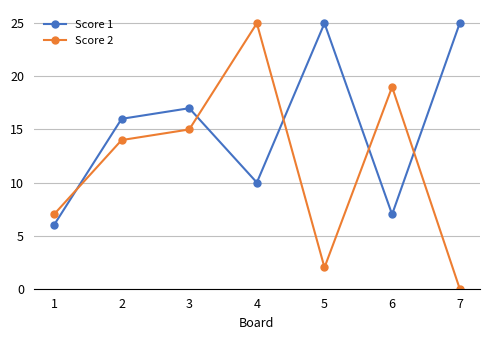

What is the highest value of the Score 1 series?

25